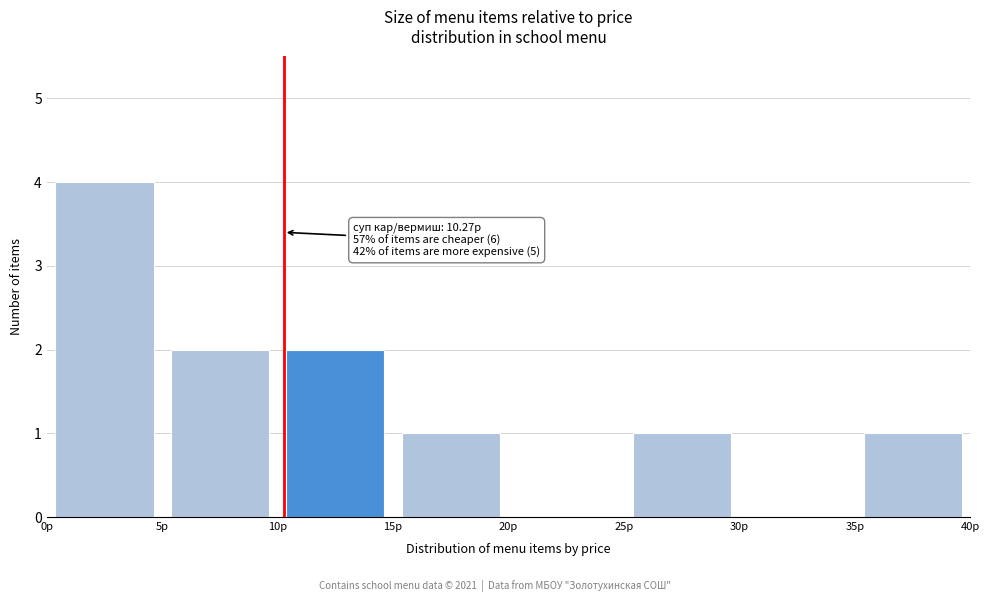

Which range on the x-axis has the tallest bar?

0 to 5